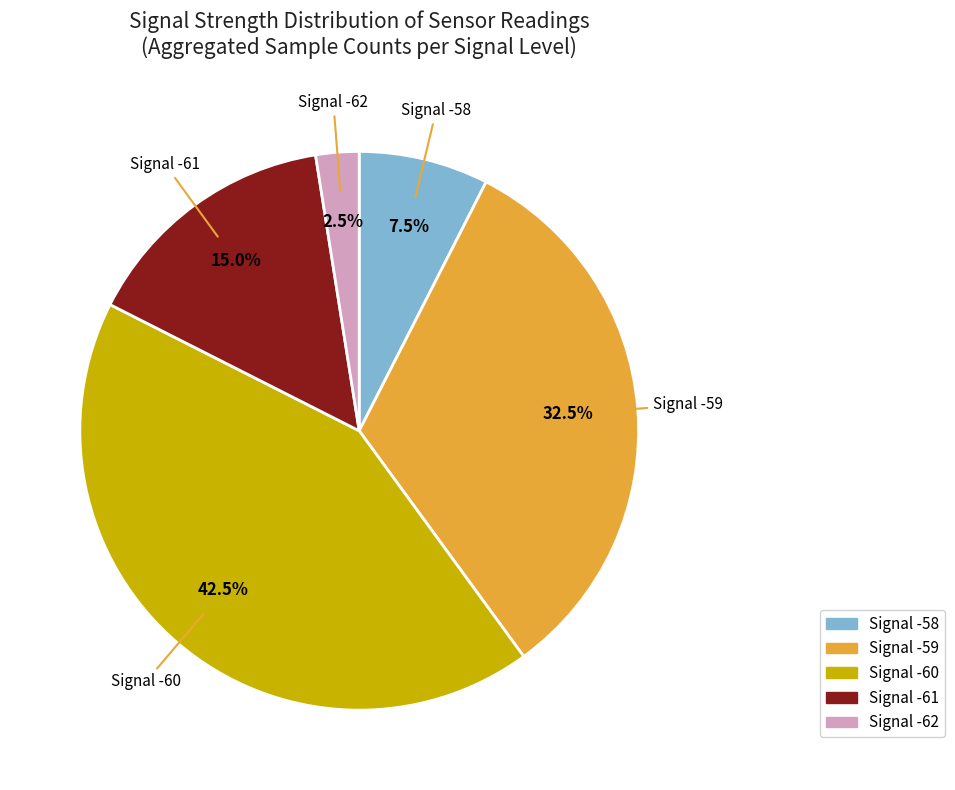

Is there any slice that represents more than half of the pie?

No